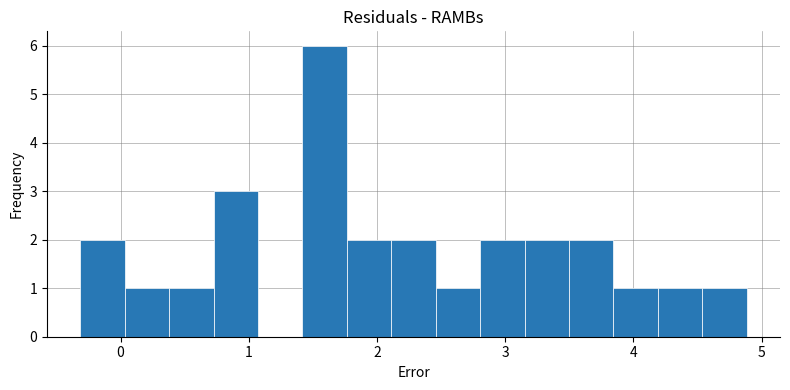

Read against the x-axis, roughly where is the centre of the tallest bar?

1.6